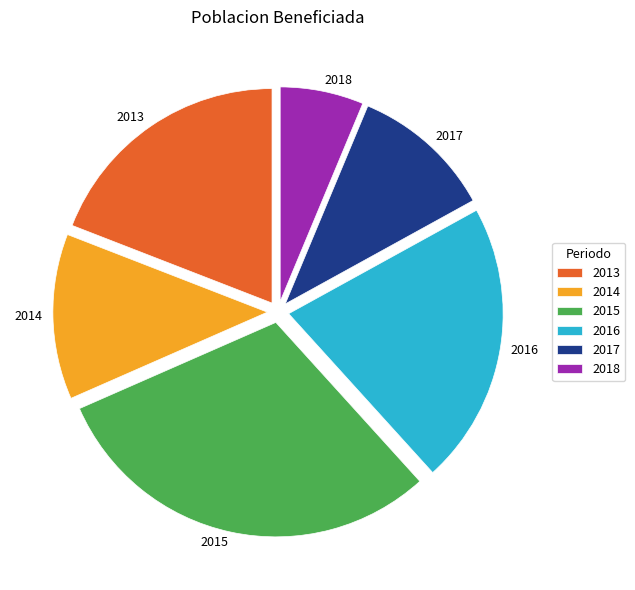

True or false: 2018 accounts for 1% of the total.

False